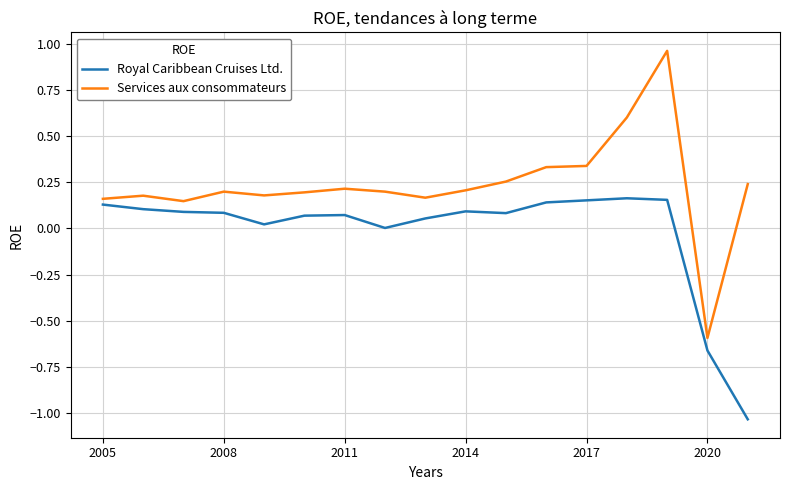

What is the difference between the maximum and minimum values in the Royal Caribbean Cruises Ltd. series?

1.2